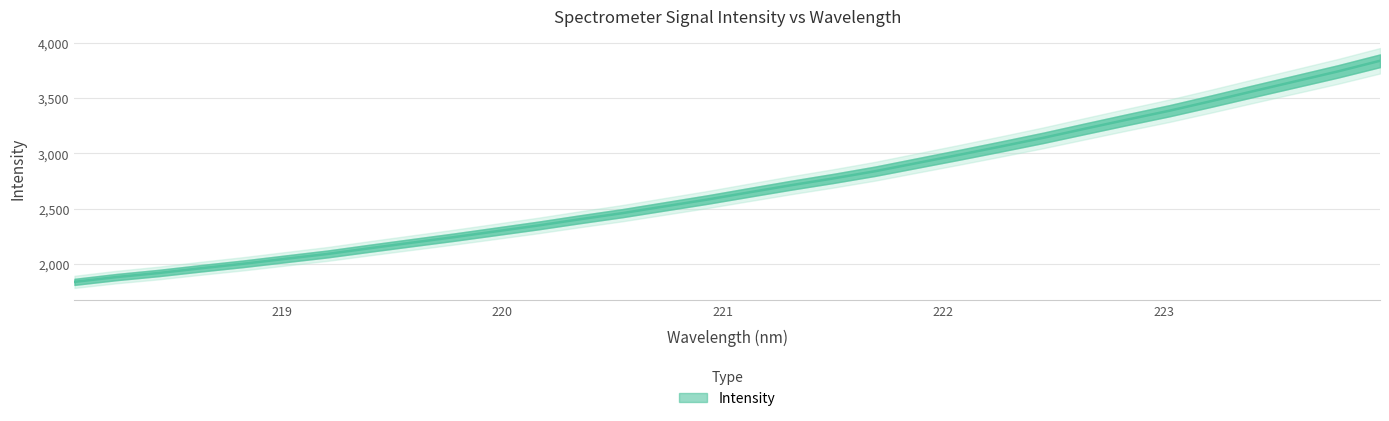

At which label is the value closest to 2838?

221.6902